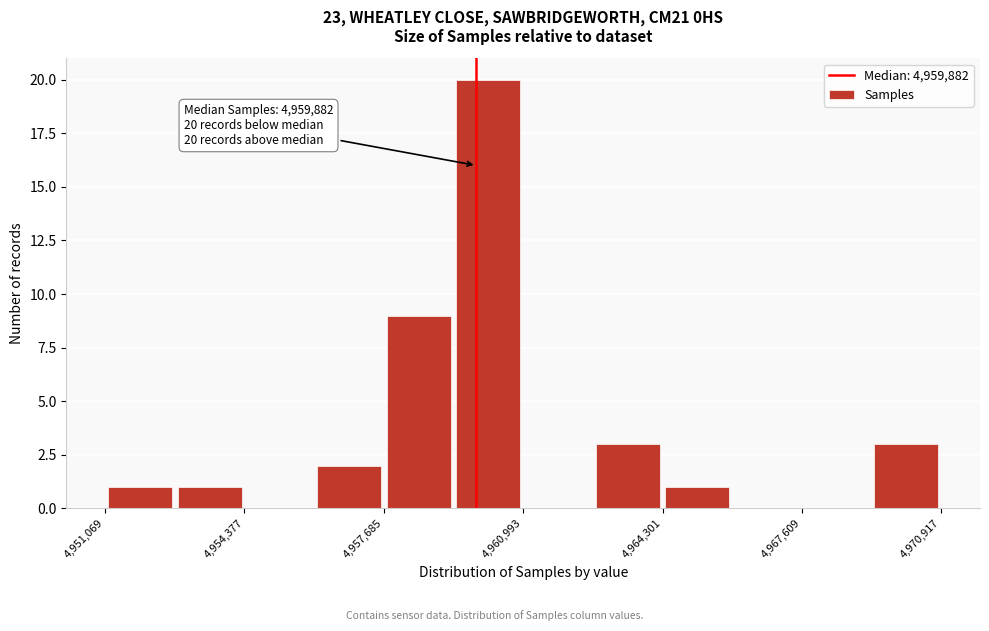

Around what value on the x-axis is the tallest bar? Give the approximate position of its centre, as read against the axis.

4960000